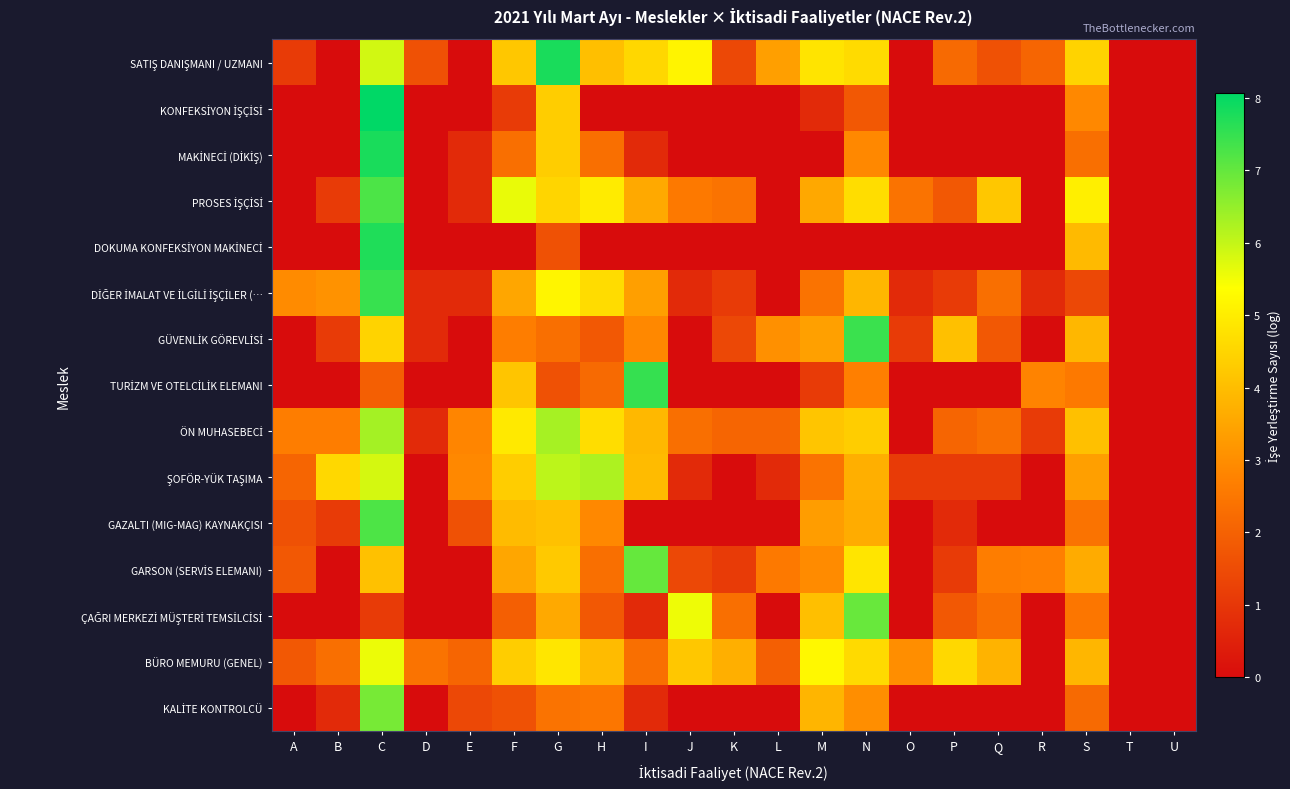

Rank the series by their maximum value, from highest to lowest.

KONFEKSİYON İŞÇİSİ, SATIŞ DANIŞMANI / UZMANI, MAKİNECİ (DİKİŞ), DOKUMA KONFEKSİYON MAKİNECİ, TURİZM VE OTELCİLİK ELEMANI, DİĞER İMALAT VE İLGİLİ İŞÇİLER (…, GÜVENLİK GÖREVLİSİ, PROSES İŞÇİSİ, GAZALTI (MIG-MAG) KAYNAKÇISI, GARSON (SERVİS ELEMANI), ÇAĞRI MERKEZİ MÜŞTERİ TEMSİLCİSİ, KALİTE KONTROLCÜ, ÖN MUHASEBECİ, ŞOFÖR-YÜK TAŞIMA, BÜRO MEMURU (GENEL)